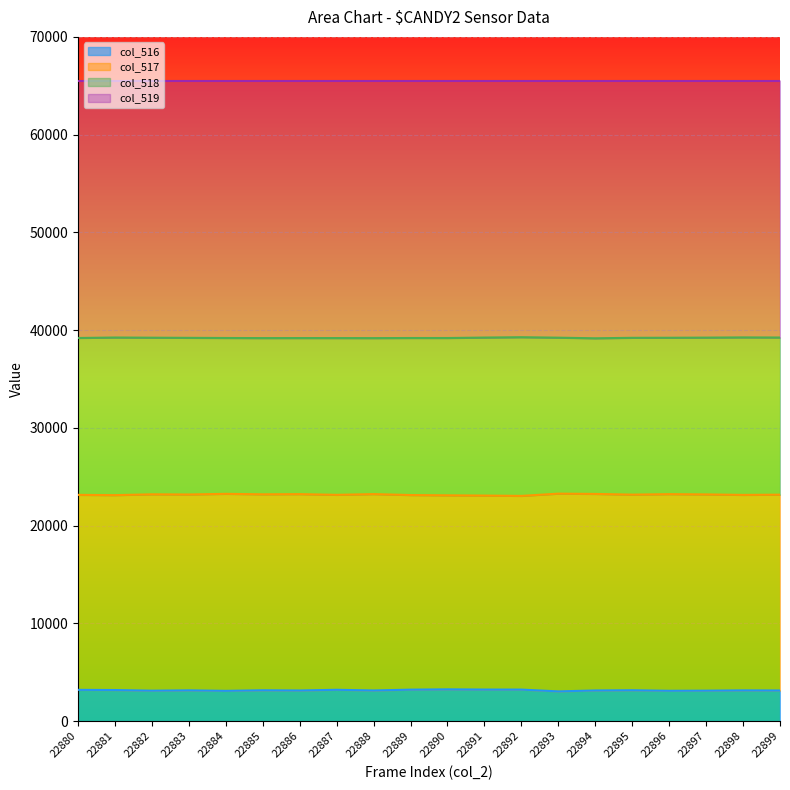

True or false: col_518 and col_516 cross at least once.

False